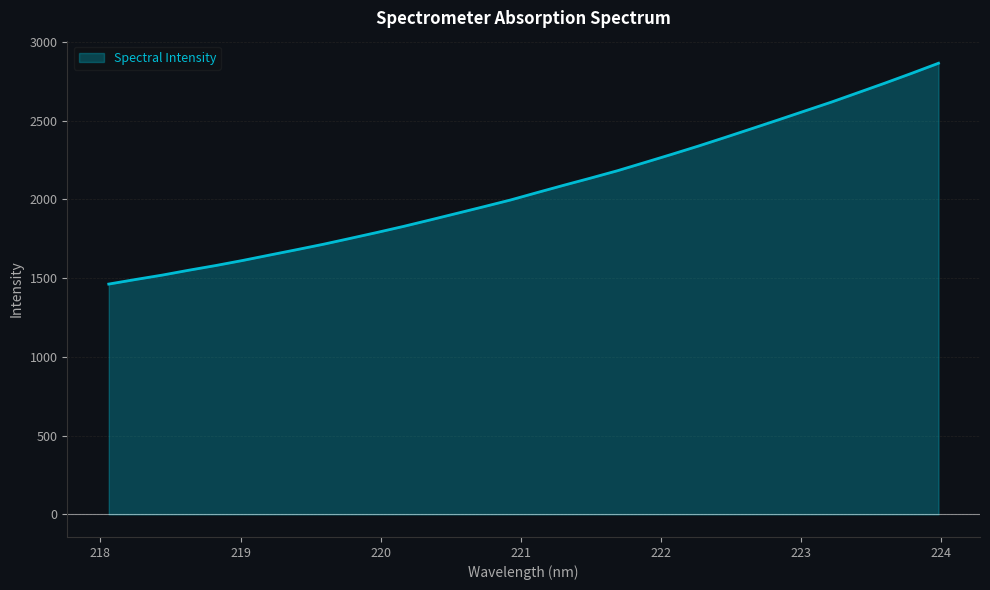

What is the greatest value displayed?

2865.4